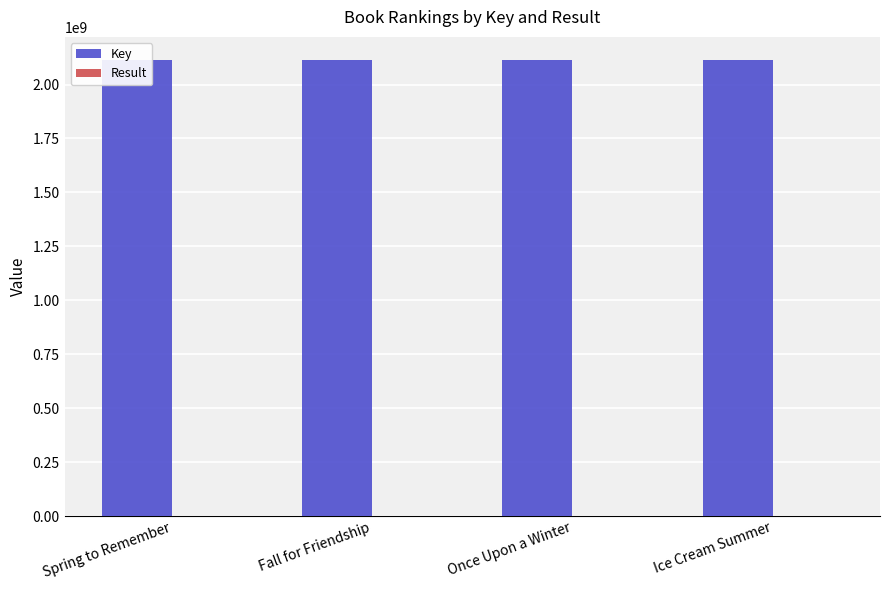

Where is Key nearest to the value 2115028686?

Fall for Friendship